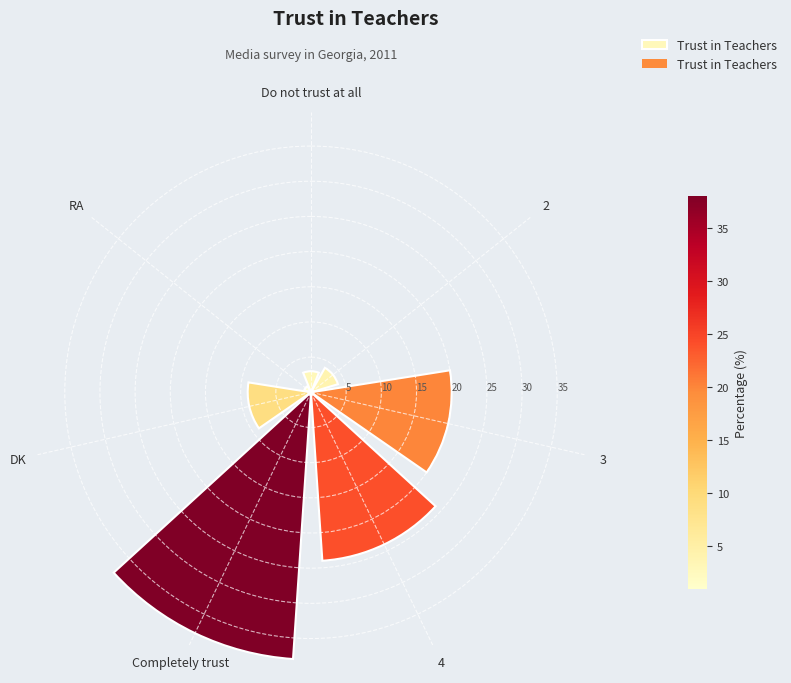

True or false: the data shows 2 at 2.

False